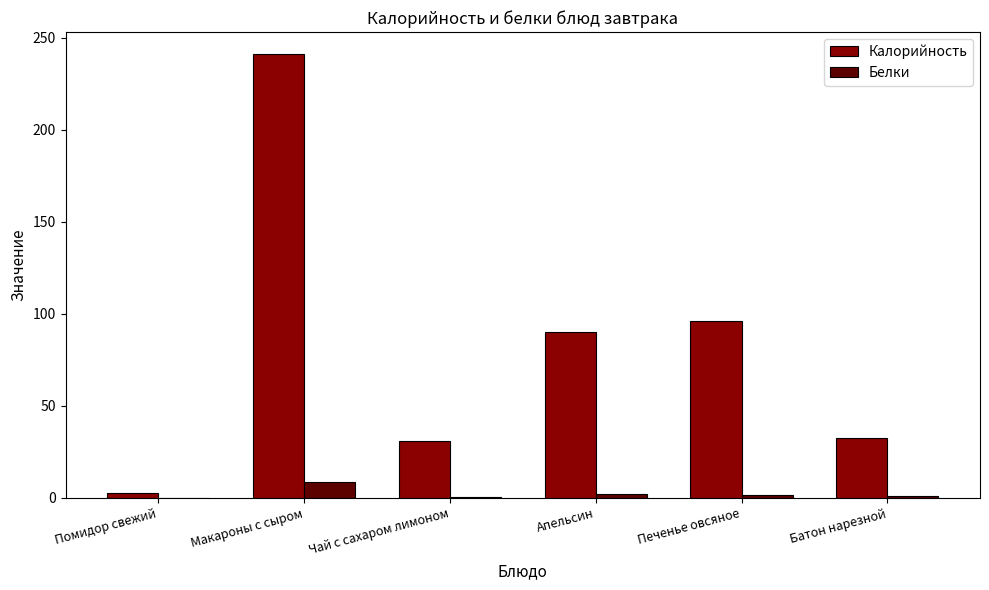

The value of Калорийность at Макароны с сыром is 241.0. True or false?

True